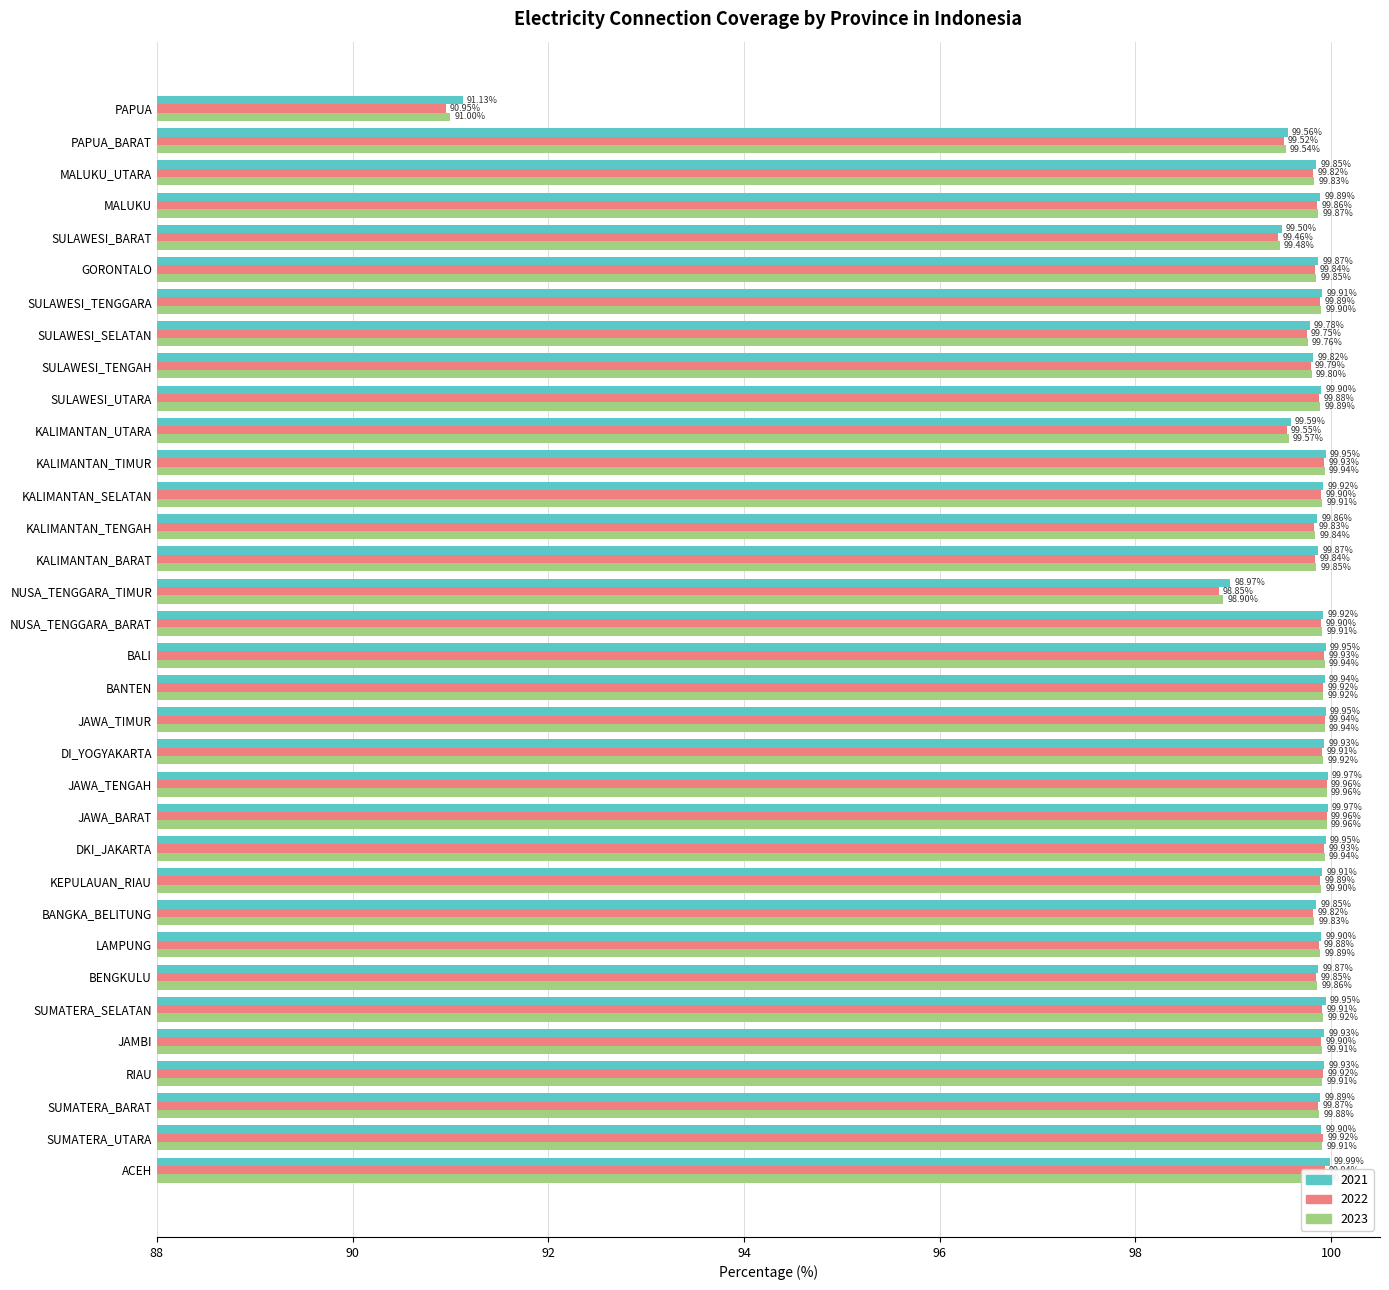

What is the sum of all 2021 values?

3386.1